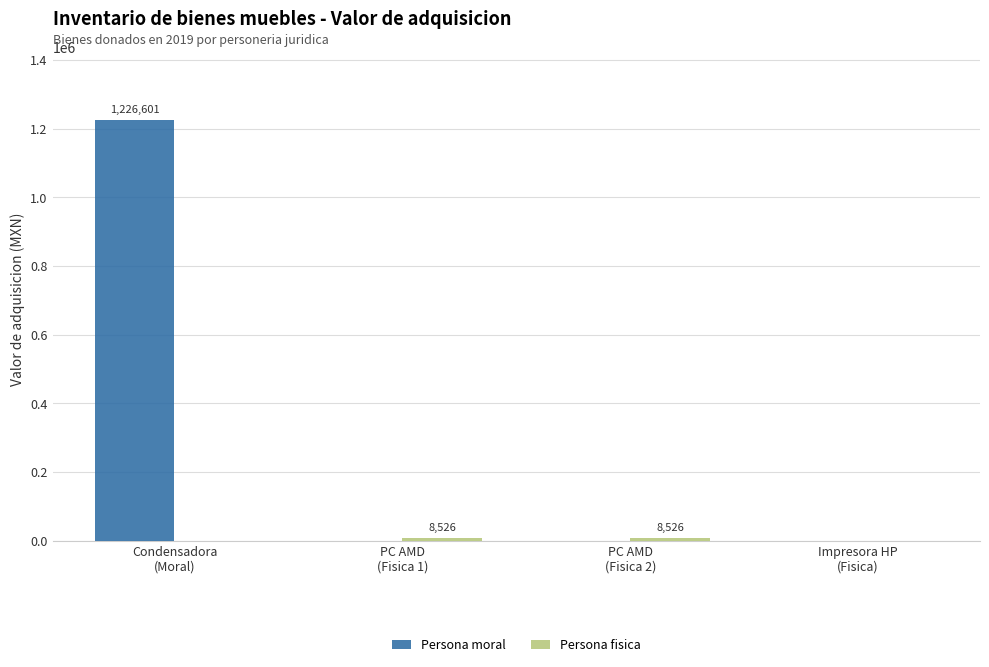

Which series has the largest total across all categories?

Persona moral